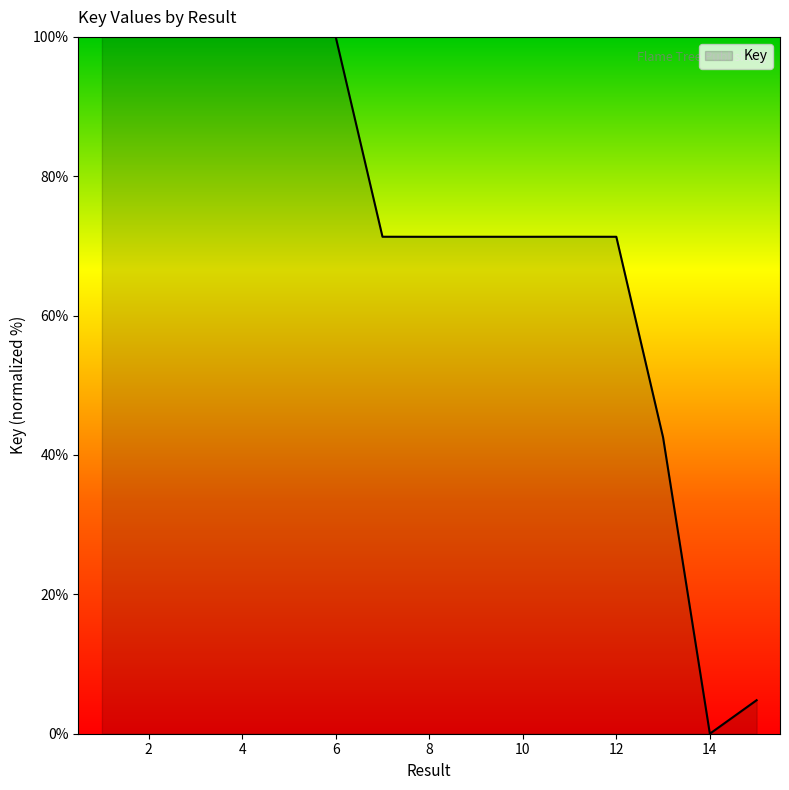

What is the greatest value displayed?

100.0